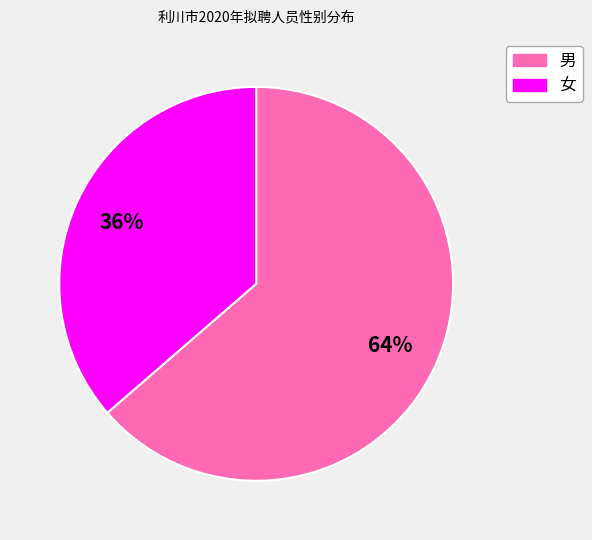

Which has a higher value, 男 or 女?

男